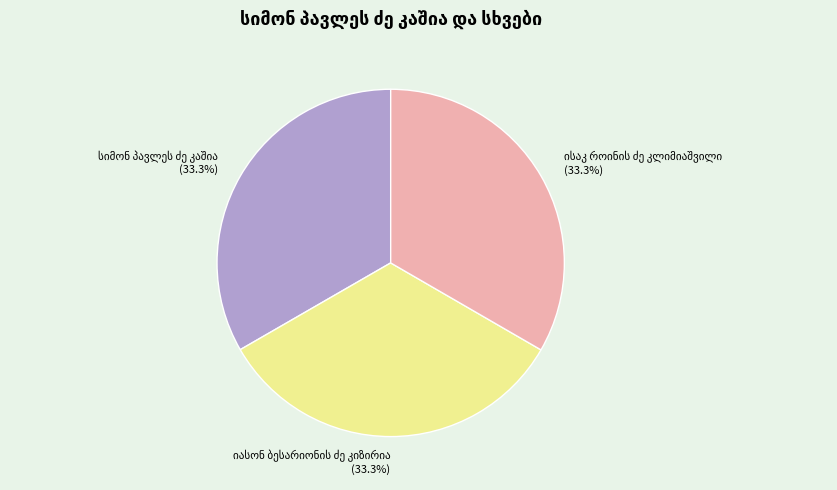

Does any single category account for the majority?

No